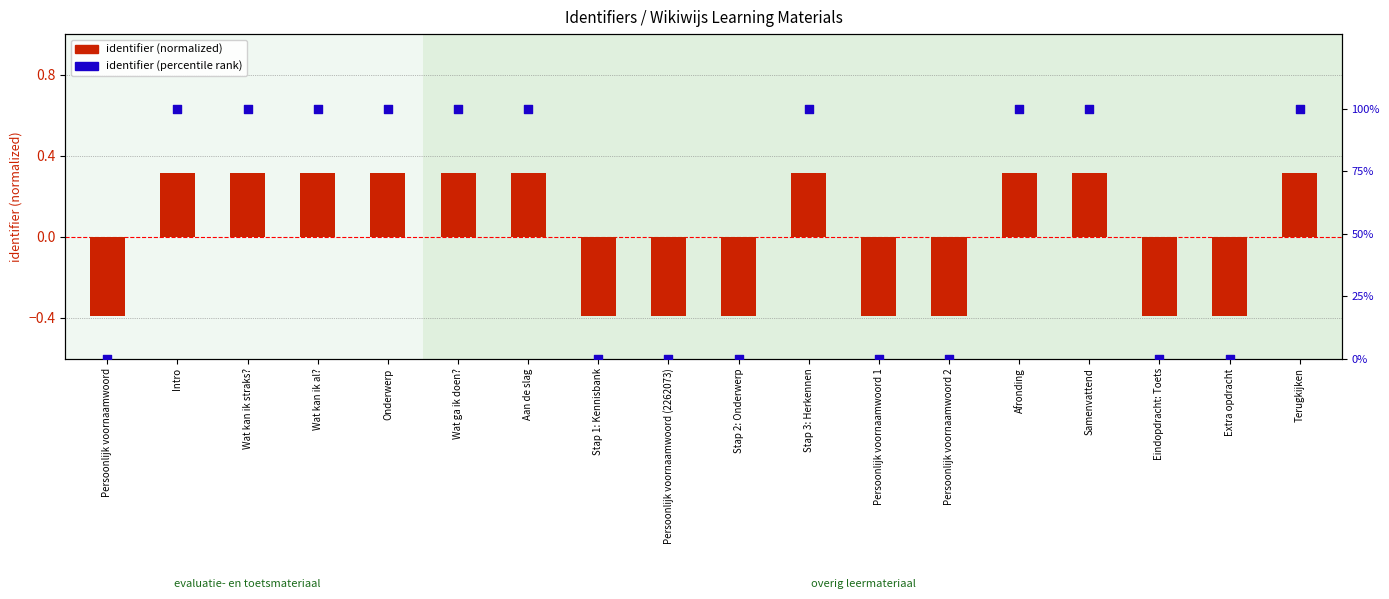

Which series has the largest Y range (max minus min)?

identifier (percentile rank)